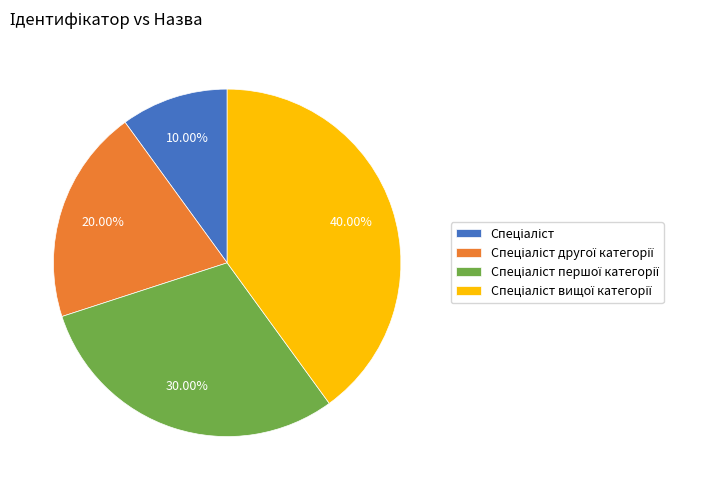

Is there any slice that represents more than half of the pie?

No